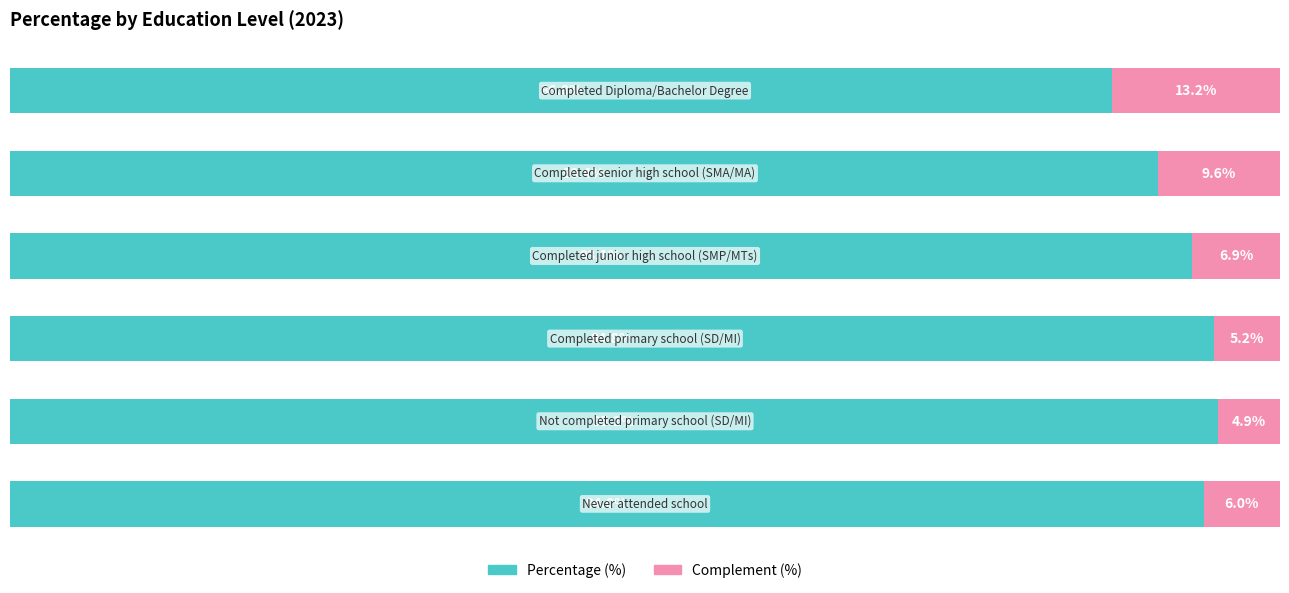

What are all the series names shown in the legend?

Percentage (%), Complement (%)